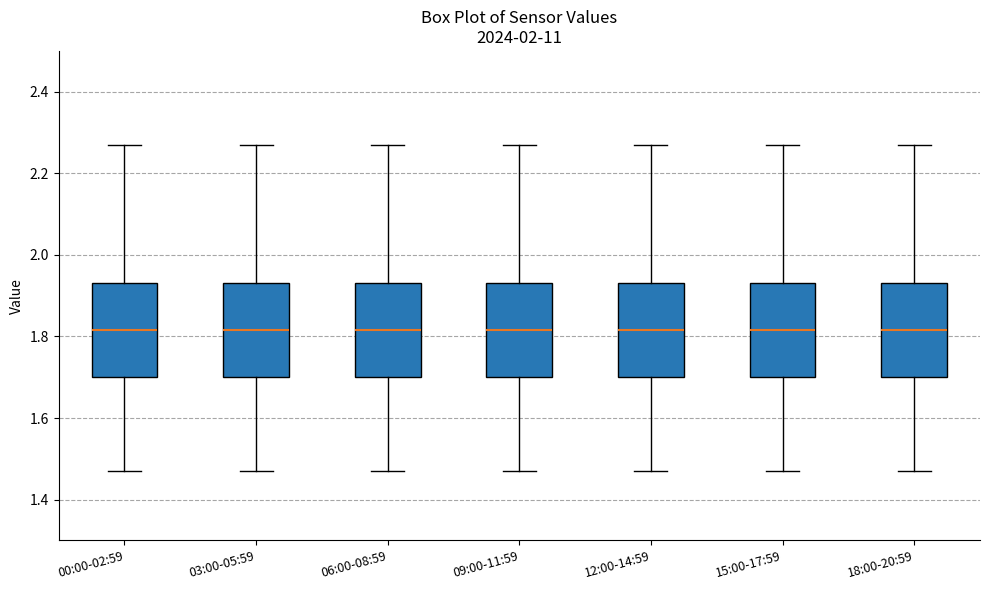

Where is the lower edge of the box for 06:00-08:59 on the y-axis? The values are not printed on the chart, so give them approximately, as read against the axis.

1.70